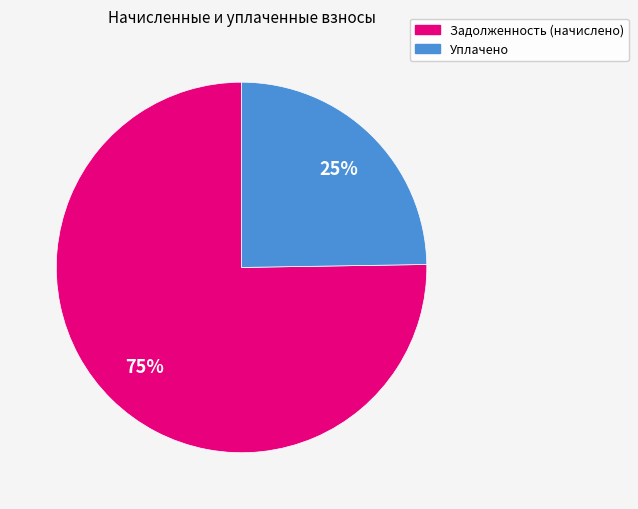

Is there a majority slice in this chart?

Yes